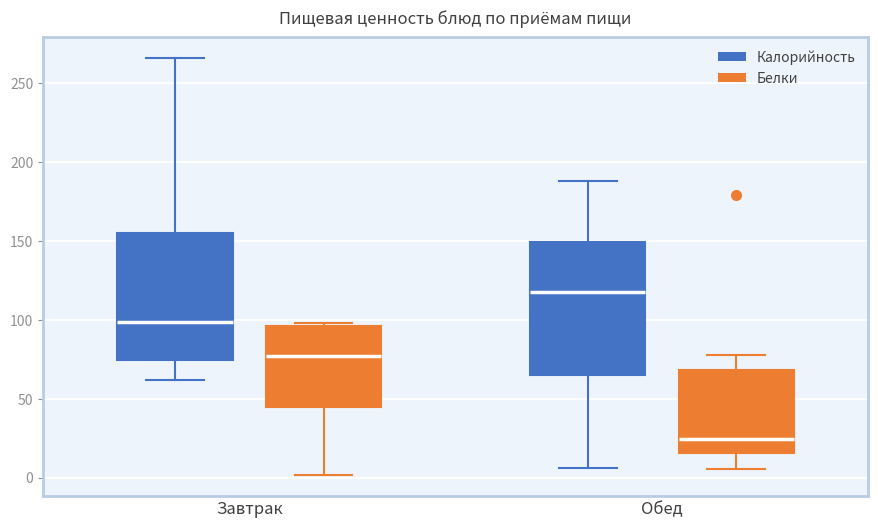

Where is the upper edge of the box for Завтрак (Белки) on the y-axis? The values are not printed on the chart, so give them approximately, as read against the axis.

95